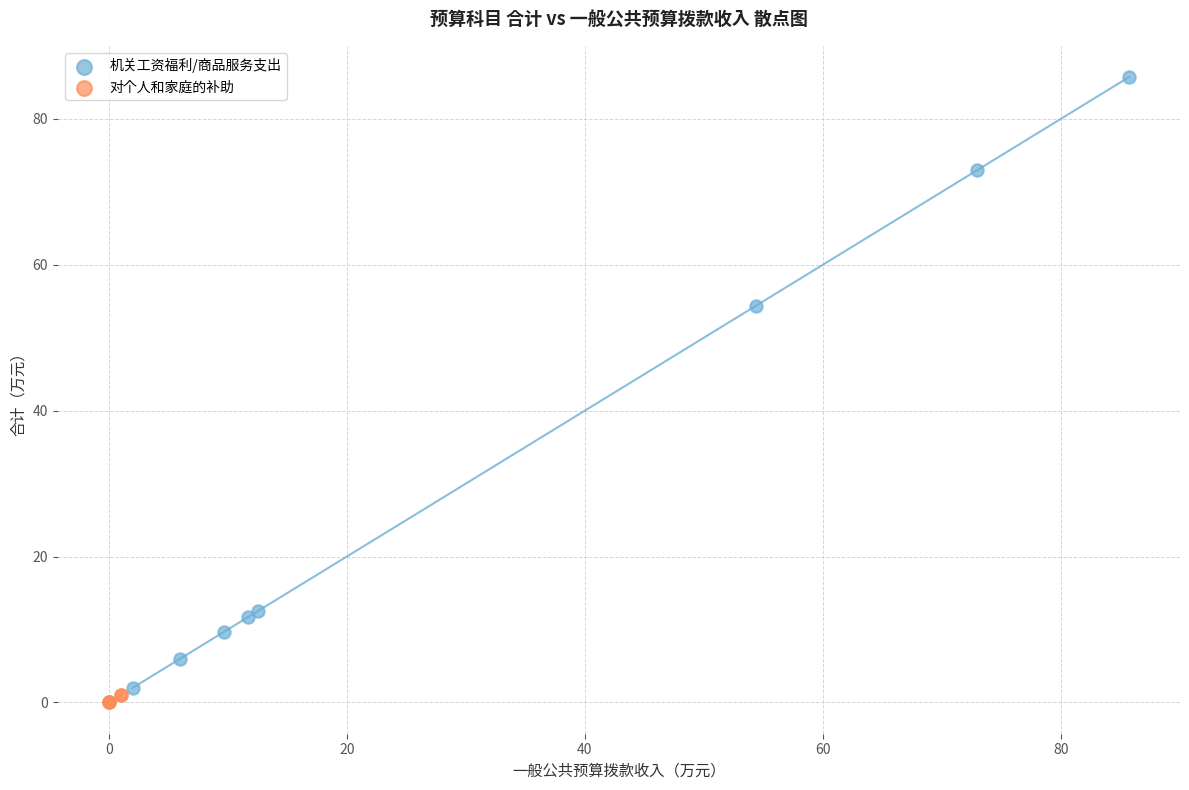

Which series has the largest Y range (max minus min)?

机关工资福利/商品服务支出